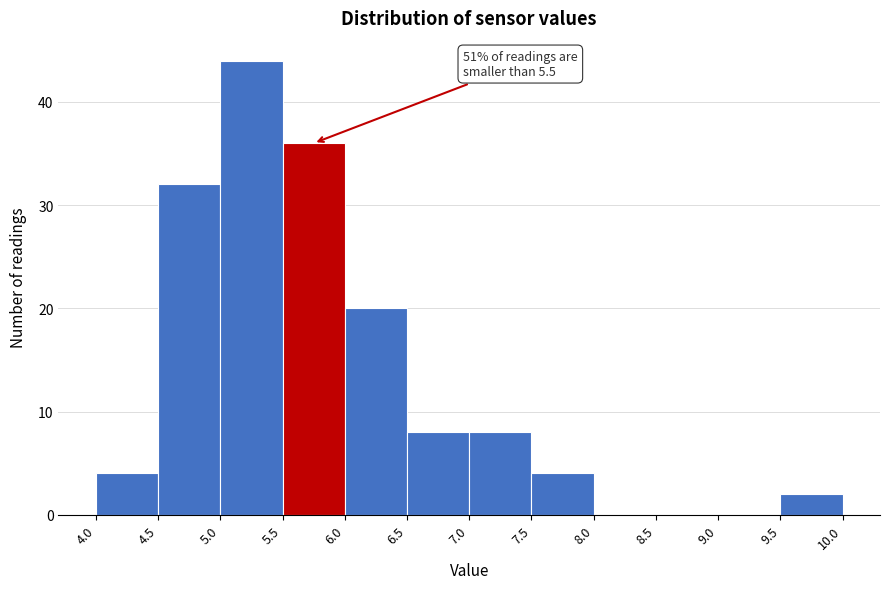

Over which range of the x-axis is the bar tallest?

5.0 to 5.5